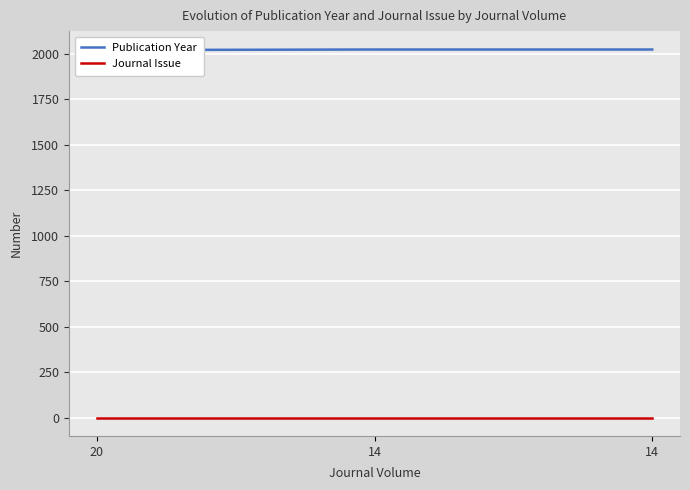

Reading right to left, transcribe all the data shown in this chart.

Publication Year: 2024	2024	2021
Journal Issue: 1	1	1